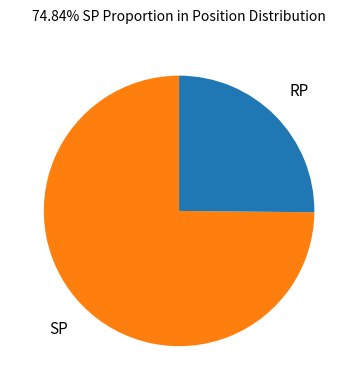

Does any single category account for the majority?

Yes